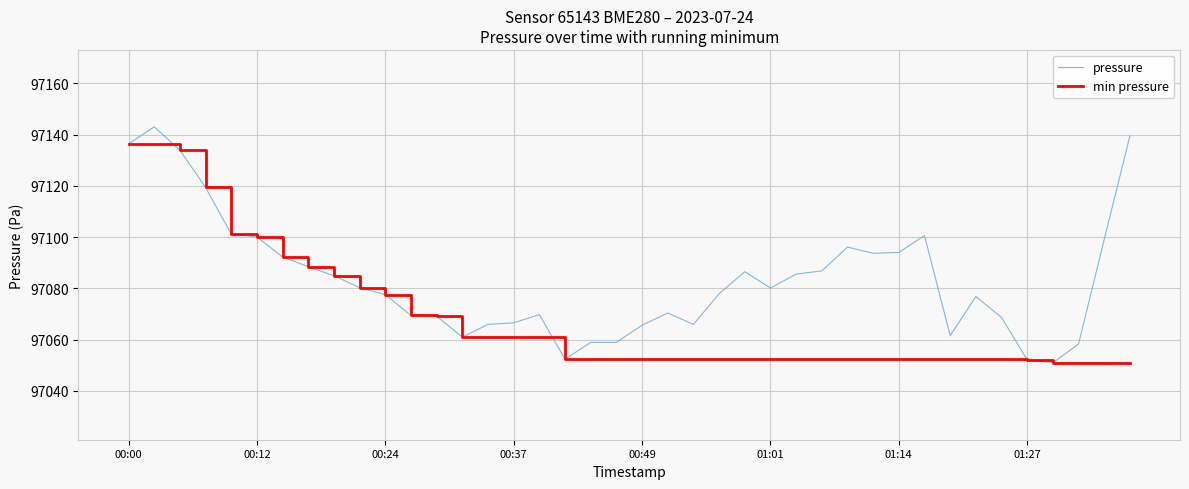

Which series has the widest spread of values?

pressure